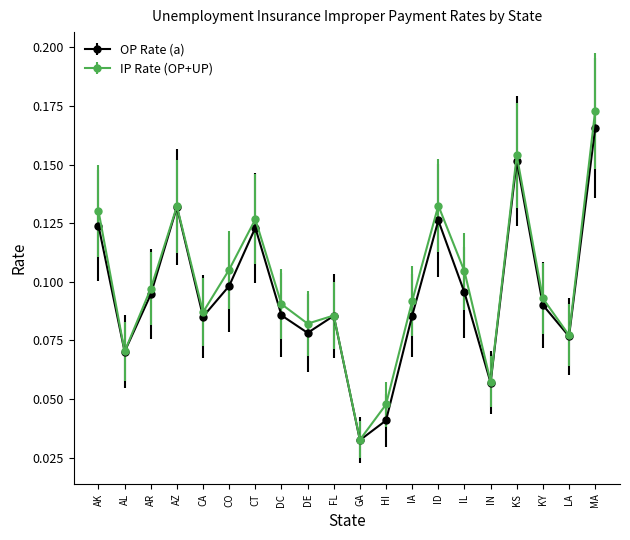

How many interior local peaks does the OP Rate (a) series have?

5